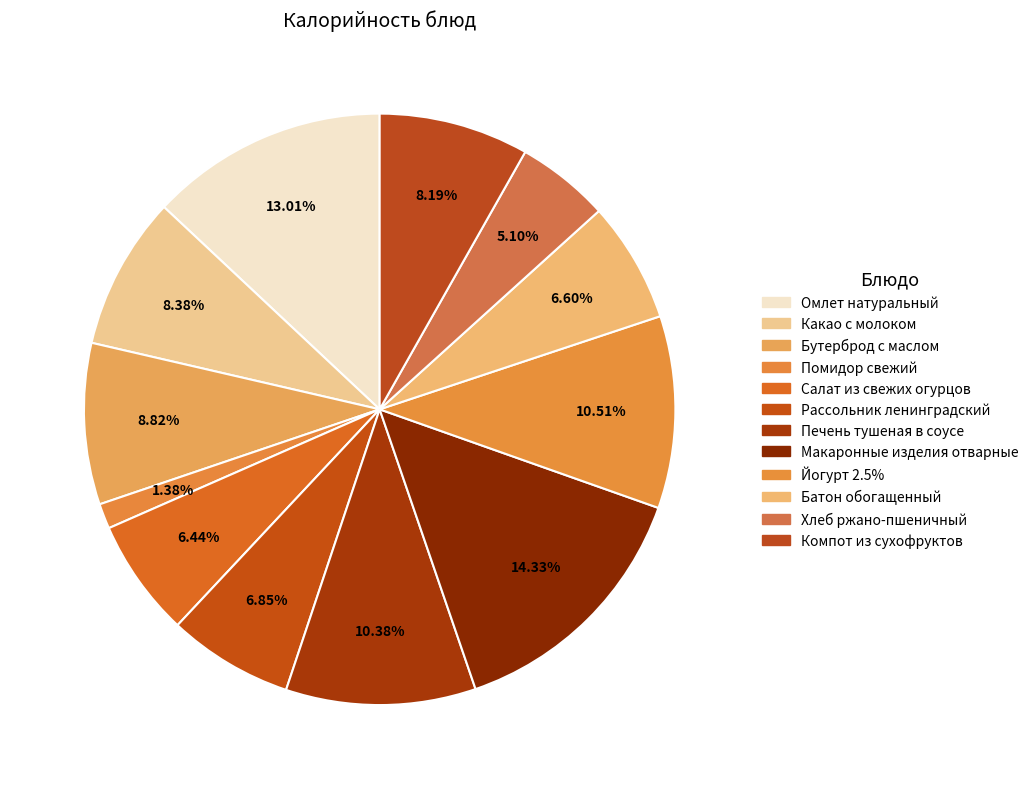

How many slices are in this pie chart?

12